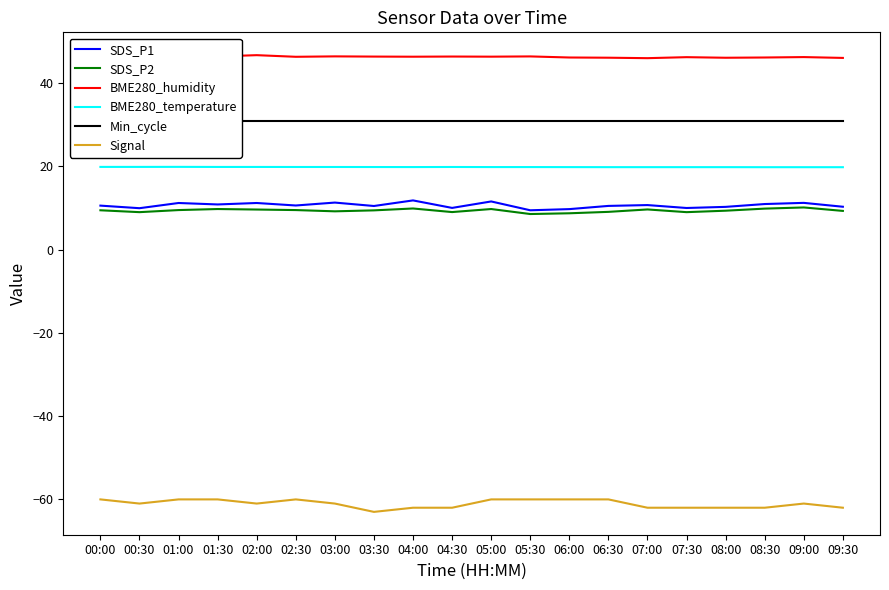

Which series has the largest total across all categories?

BME280_humidity